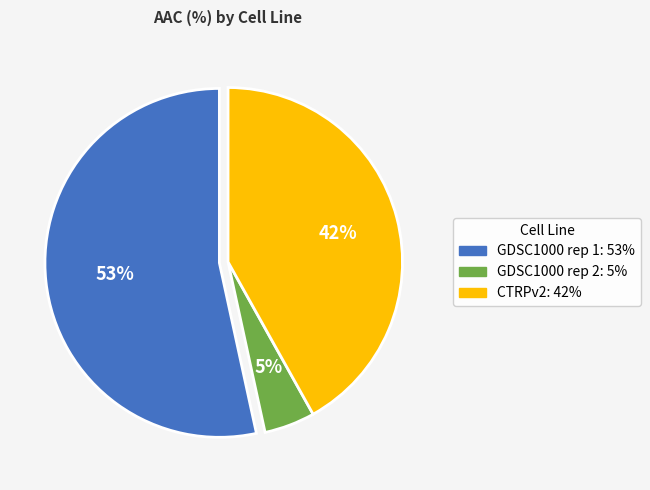

Between CTRPv2 and GDSC1000 rep 1, which is larger?

GDSC1000 rep 1